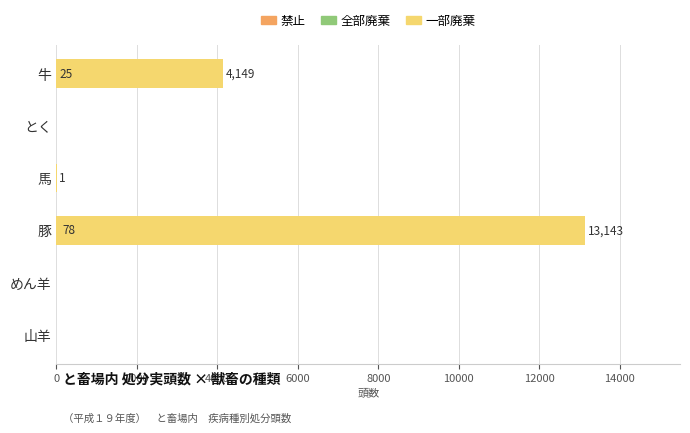

What is the sum of all 全部廃棄 values?

103.0